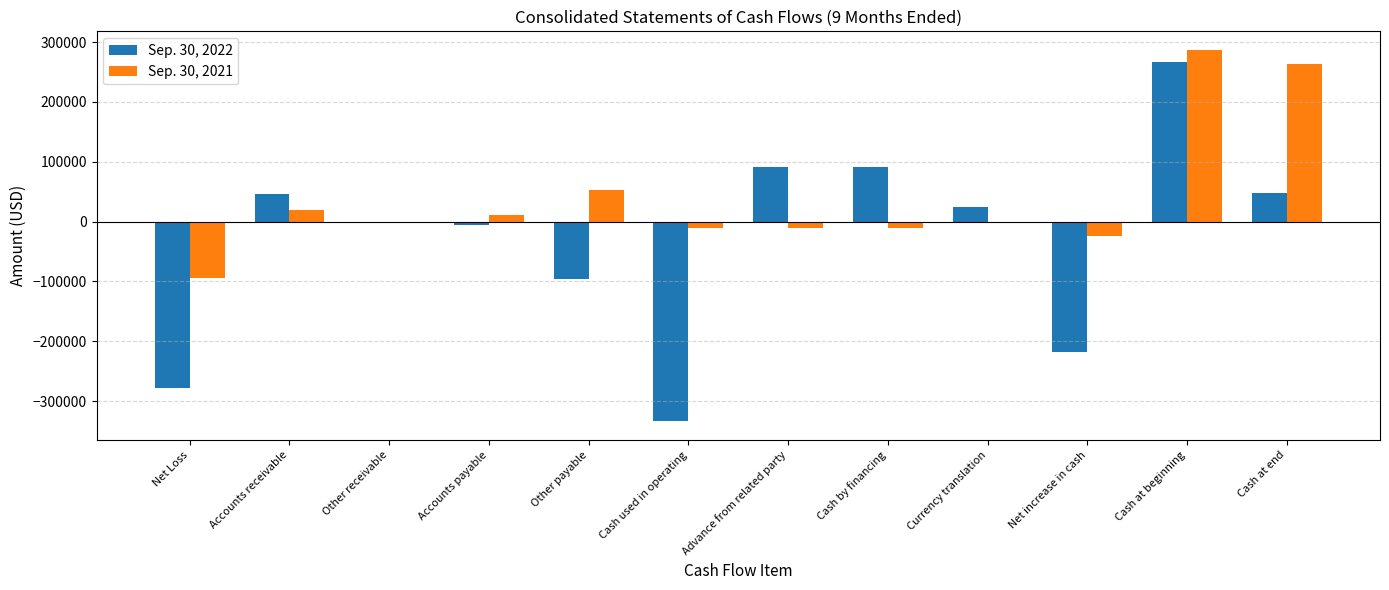

Between Net increase in cash and Cash at end, which series saw the biggest shift?

Sep. 30, 2021